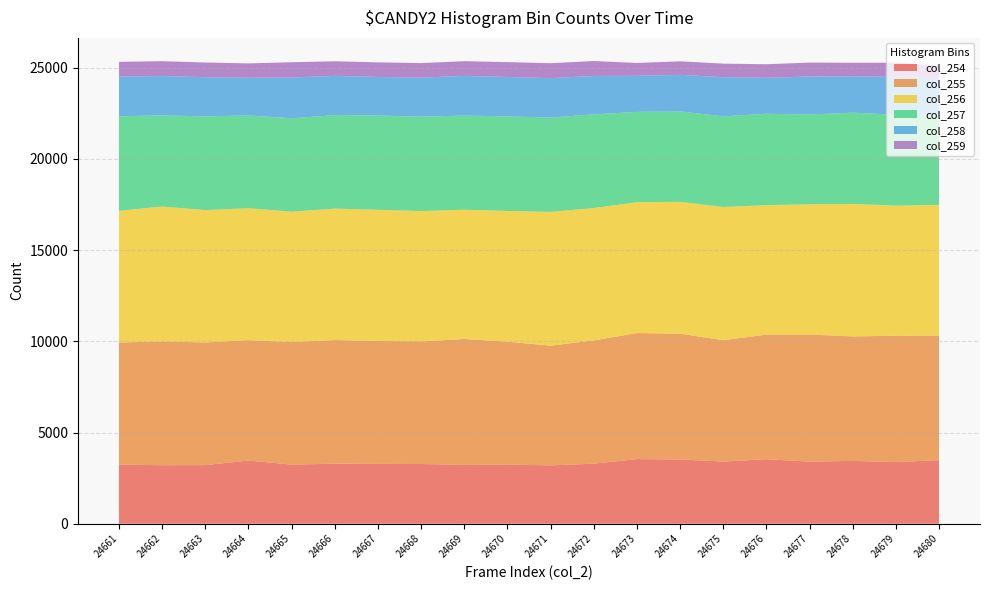

Reading right to left, extract all data points from this chart.

col_254: 24680=3485	24679=3383	24678=3444	24677=3407	24676=3538	24675=3409	24674=3524	24673=3544	24672=3293	24671=3198	24670=3246	24669=3225	24668=3276	24667=3280	24666=3294	24665=3241	24664=3464	24663=3212	24662=3207	24661=3245
col_255: 24680=6827	24679=6924	24678=6825	24677=6963	24676=6831	24675=6652	24674=6895	24673=6908	24672=6756	24671=6565	24670=6732	24669=6901	24668=6721	24667=6738	24666=6777	24665=6715	24664=6602	24663=6726	24662=6787	24661=6689
col_256: 24680=7171	24679=7134	24678=7265	24677=7143	24676=7094	24675=7305	24674=7229	24673=7177	24672=7259	24671=7335	24670=7171	24669=7090	24668=7145	24667=7194	24666=7205	24665=7153	24664=7231	24663=7257	24662=7397	24661=7222
col_257: 24680=4928	24679=4979	24678=5003	24677=4923	24676=5012	24675=4968	24674=4957	24673=4948	24672=5136	24671=5168	24670=5183	24669=5159	24668=5174	24667=5170	24666=5124	24665=5119	24664=5087	24663=5136	24662=4997	24661=5180
col_258: 24680=1985	24679=2079	24678=1994	24677=2083	24676=1971	24675=2147	24674=2003	24673=1979	24672=2104	24671=2162	24670=2163	24669=2175	24668=2144	24667=2112	24666=2153	24665=2238	24664=2067	24663=2152	24662=2154	24661=2189
col_259: 24680=715	24679=776	24678=741	24677=762	24676=745	24675=743	24674=744	24673=705	24672=819	24671=819	24670=812	24669=809	24668=794	24667=800	24666=800	24665=835	24664=786	24663=803	24662=817	24661=796